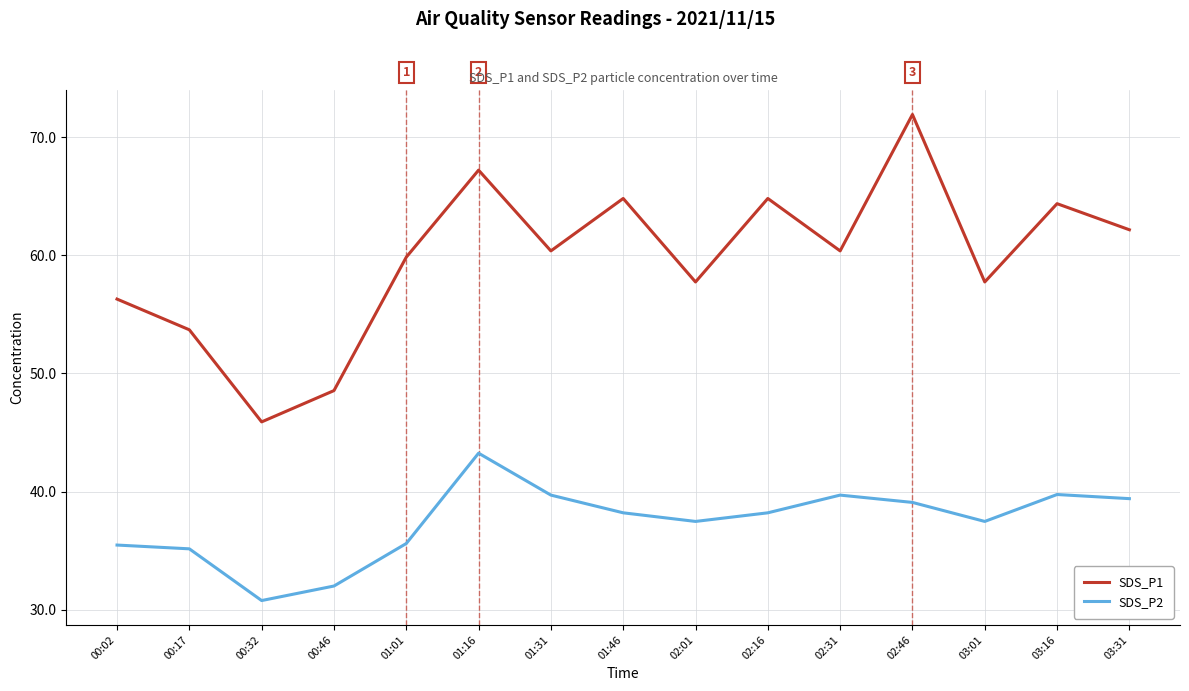

The SDS_P1 series shows 100.8 at 01:46. True or false?

False